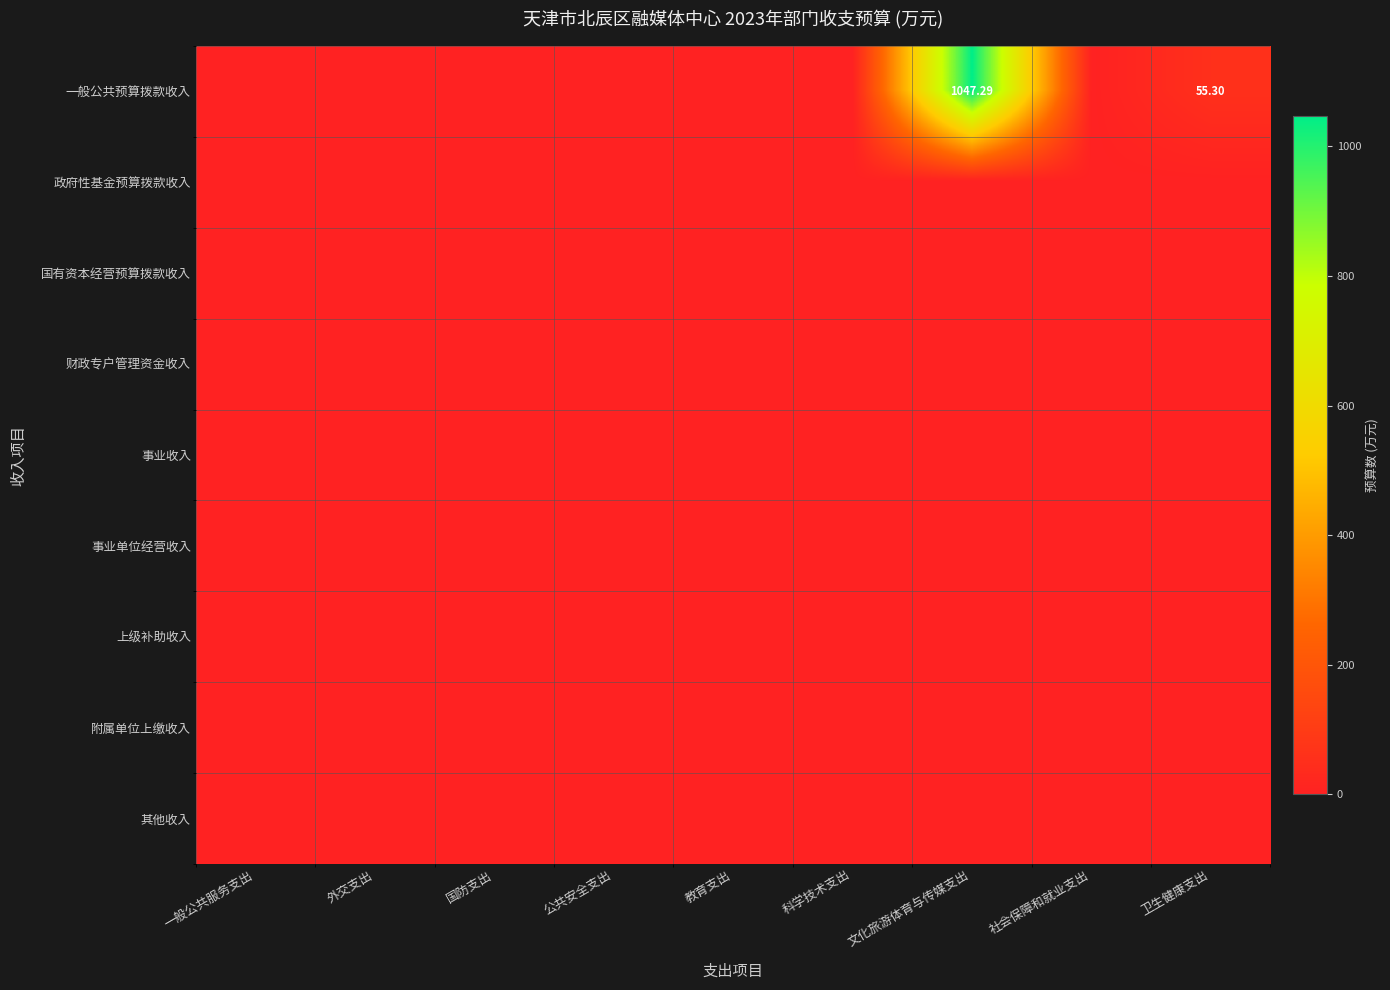

Which series has the largest total across all categories?

一般公共预算拨款收入